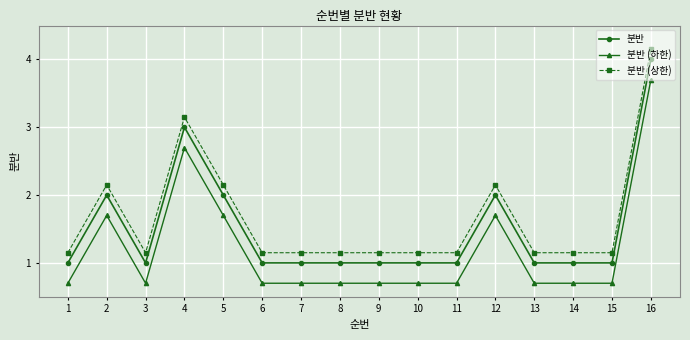

Which category has the highest value across all series?

16